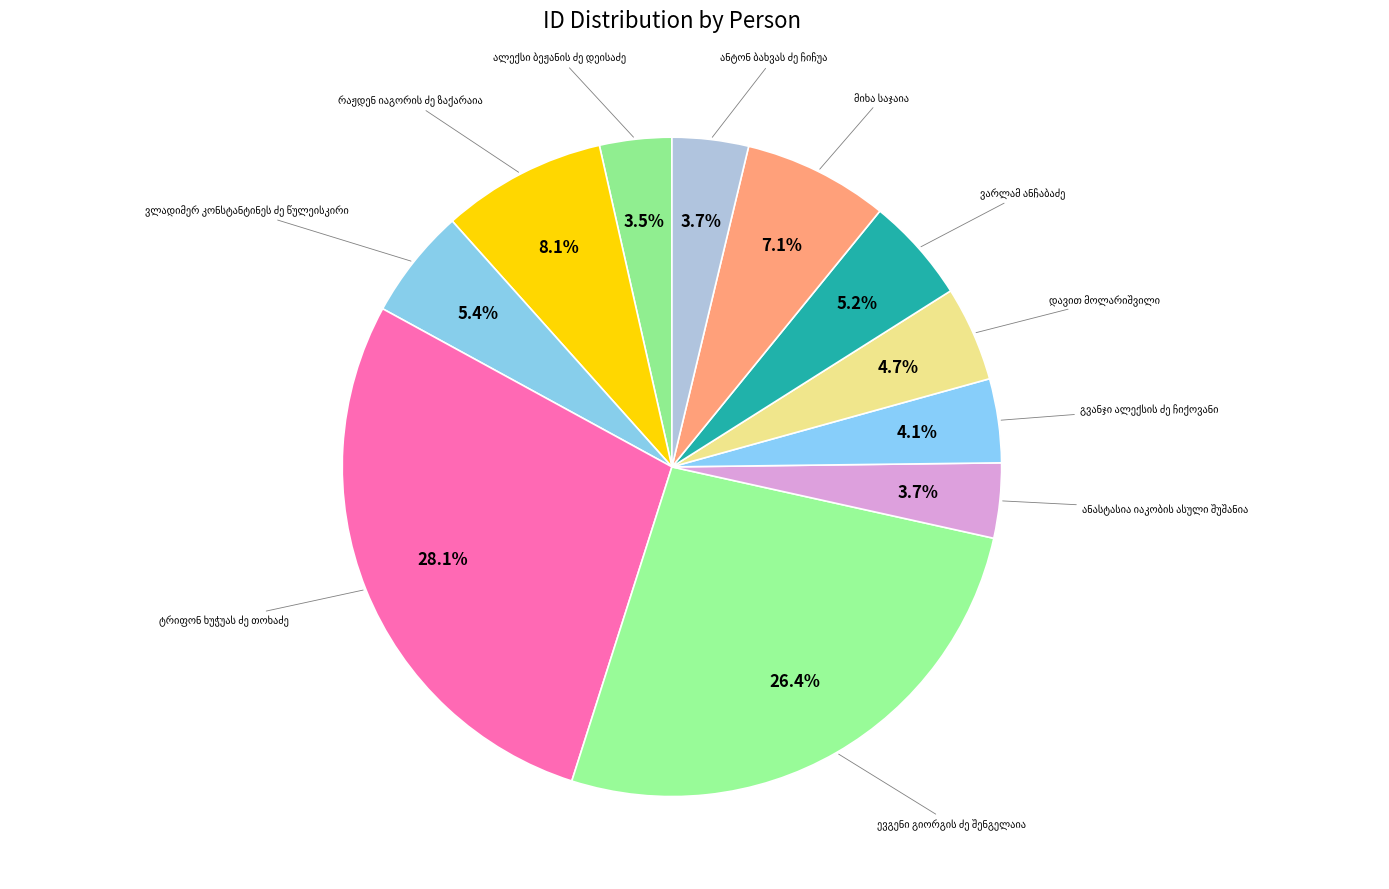

What percentage is the ალექსი ბეჟანის ძე დეისაძე slice, to the nearest percent?

4%